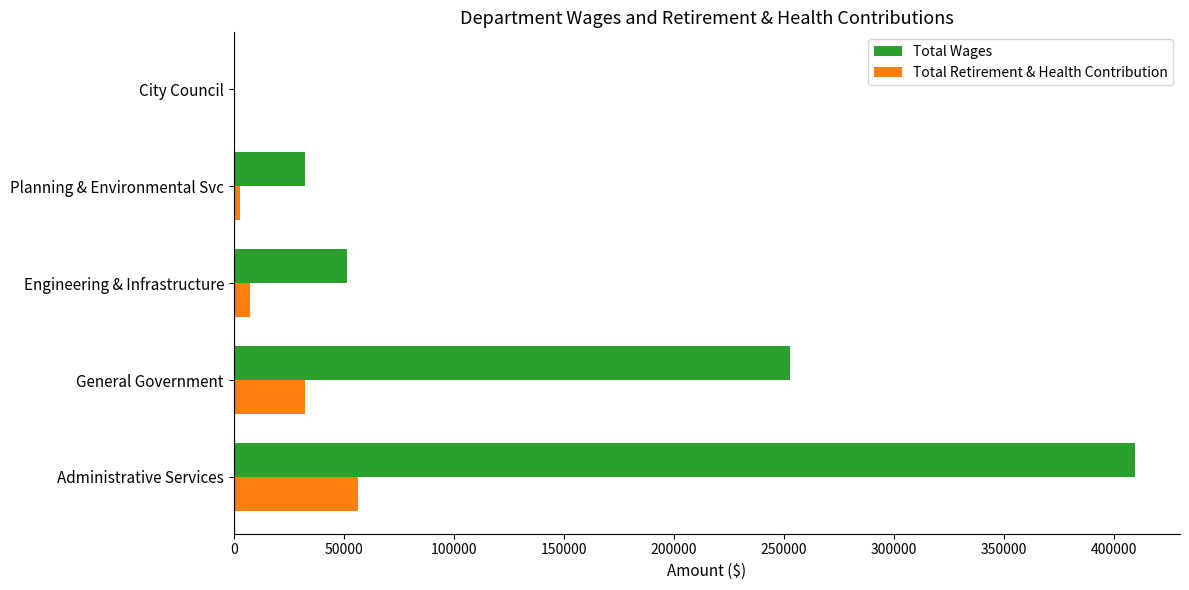

The Total Wages series shows 66989 at Engineering & Infrastructure. True or false?

False